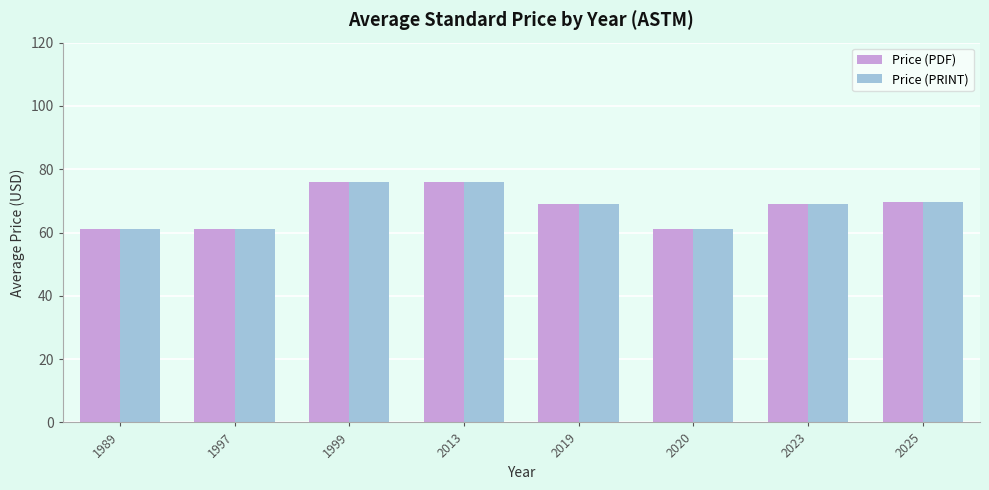

What is the total value across all series at 1999?

152.0